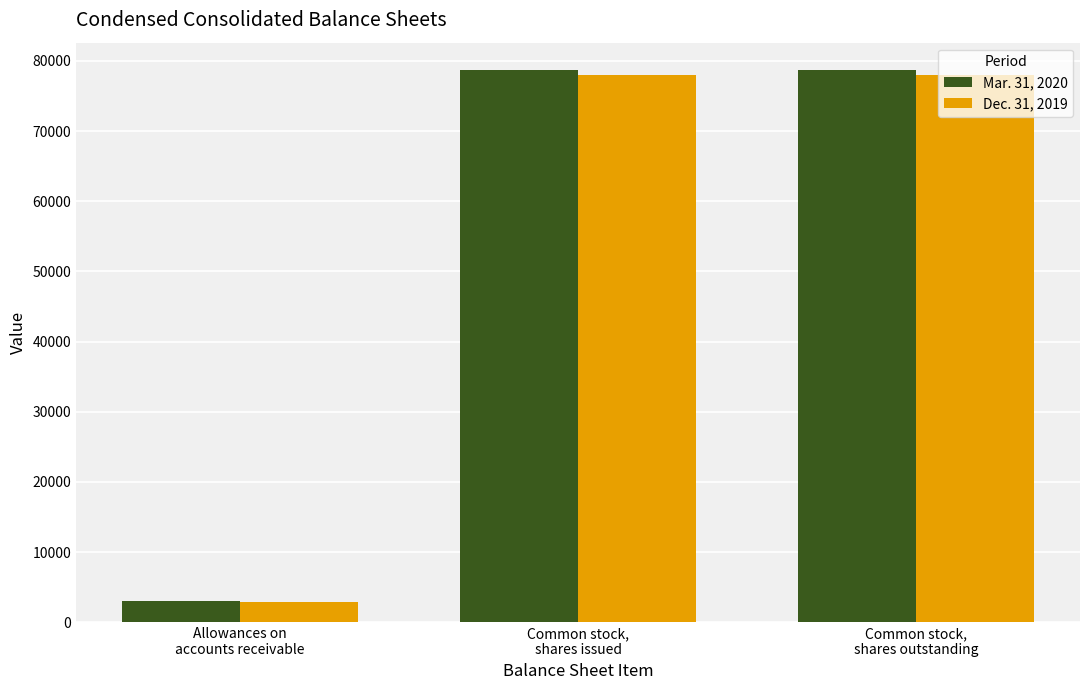

What position from the left is Allowances on
accounts receivable?

1